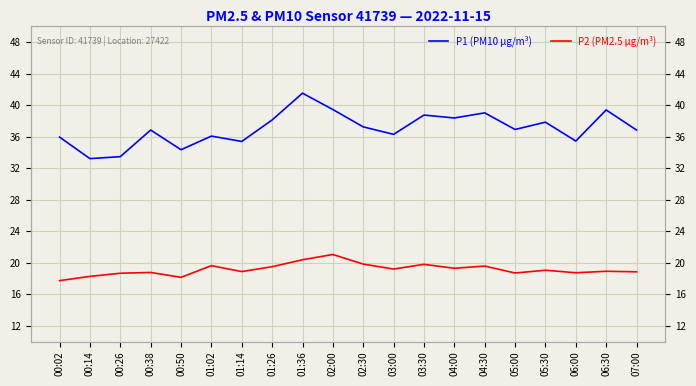

List the labels in order of P2 (PM2.5 µg/m³) value, smallest first.

00:02, 00:50, 00:14, 00:26, 05:00, 06:00, 00:38, 07:00, 01:14, 06:30, 05:30, 03:00, 04:00, 01:26, 04:30, 01:02, 03:30, 02:30, 01:36, 02:00